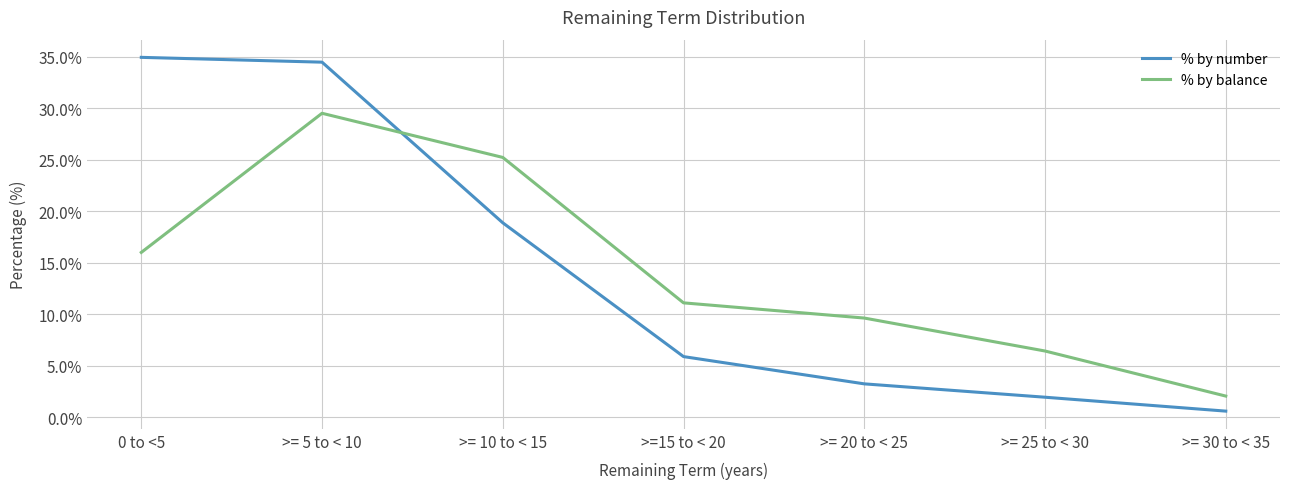

How many lines are shown in the chart?

2